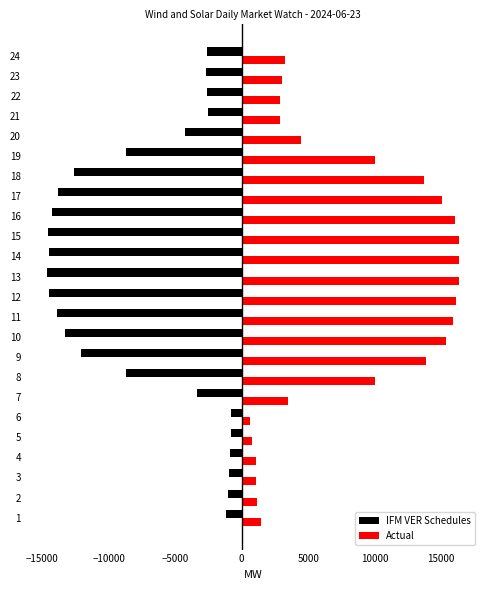

What is the difference between the maximum and second lowest values in the IFM VER Schedules series?

13771.0